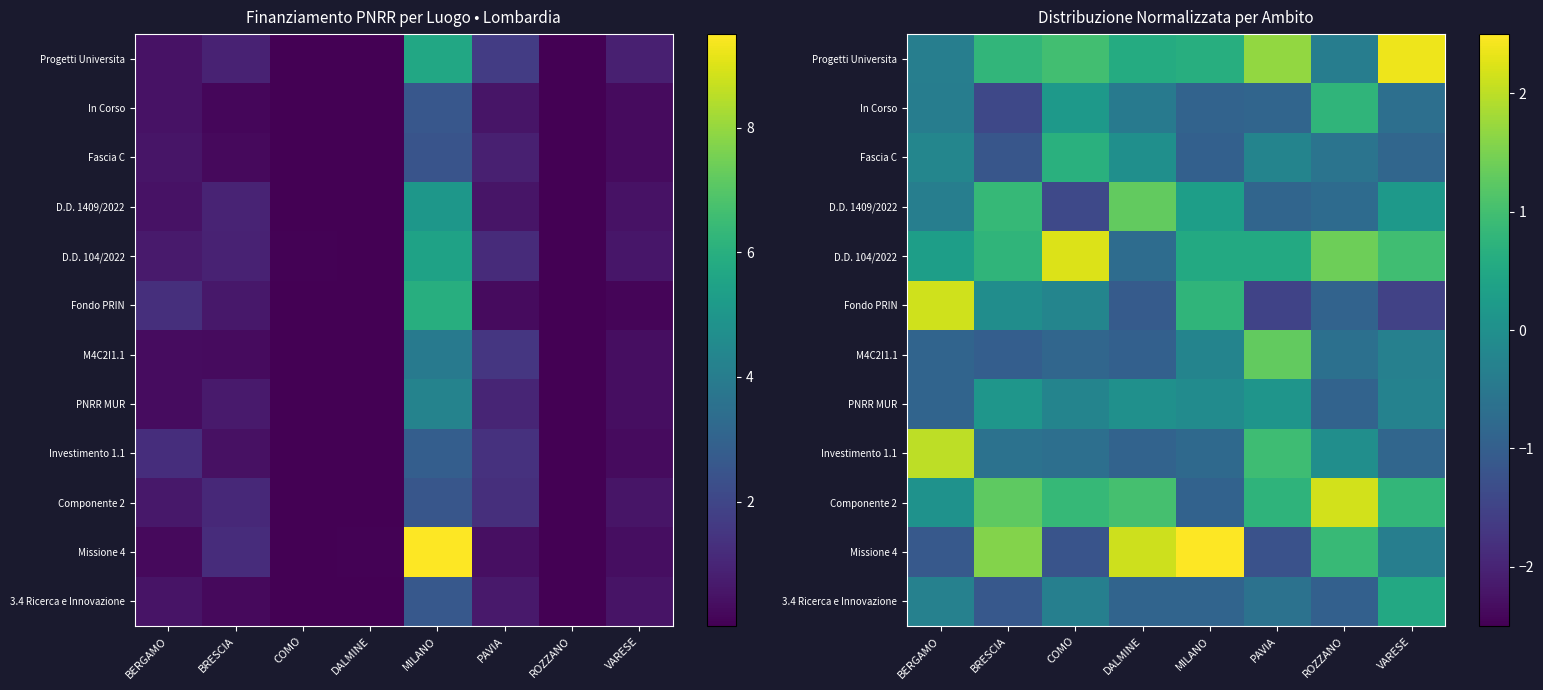

At BERGAMO, list the series in order from largest to smallest.

Fondo PRIN, Investimento 1.1, D.D. 104/2022, Componente 2, Fascia C, 3.4 Ricerca e Innovazione, D.D. 1409/2022, Progetti Universita, In Corso, PNRR MUR, M4C2I1.1, Missione 4